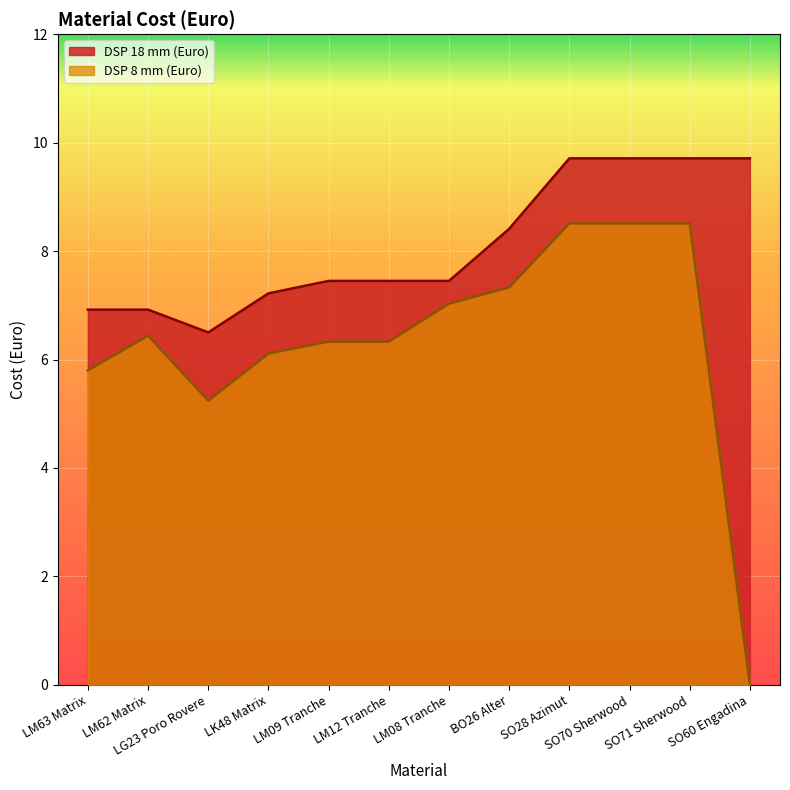

What position from the left is SO60 Engadina?

12